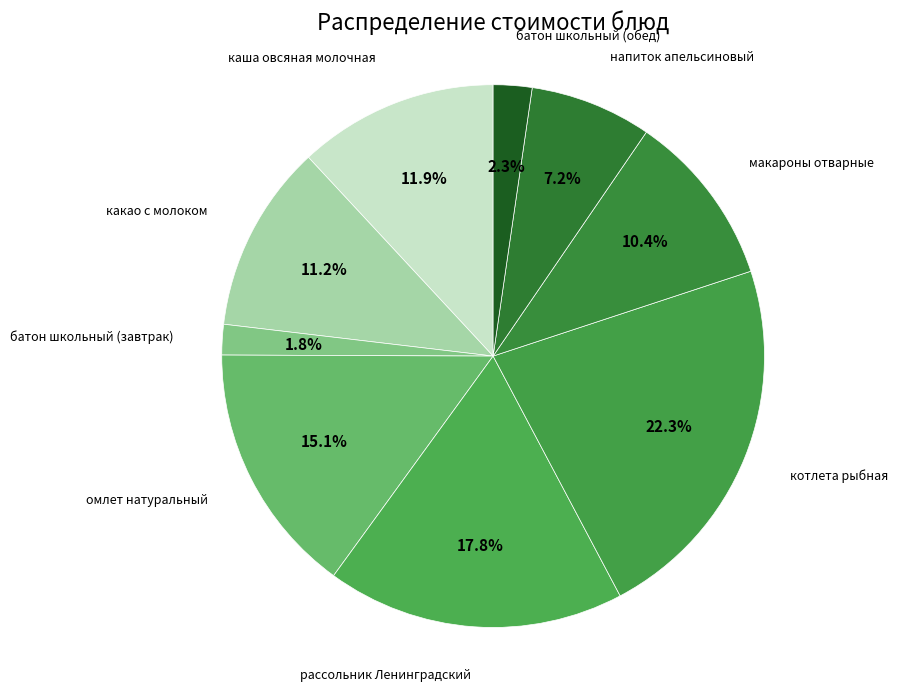

Is there a majority slice in this chart?

No